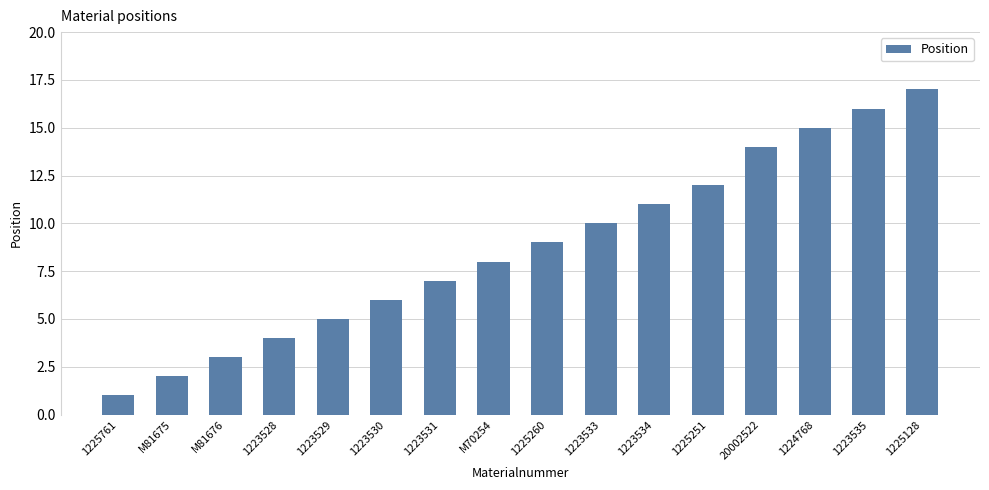

Between 1225260 and 1225761, which is larger?

1225260